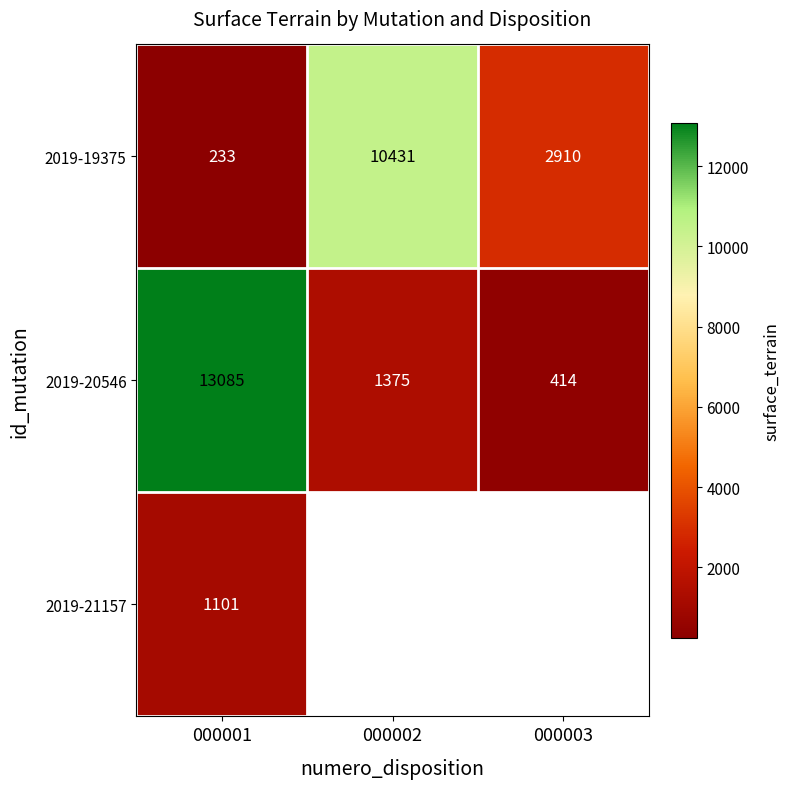

Rank the series at 000001 from highest to lowest value.

2019-20546, 2019-21157, 2019-19375